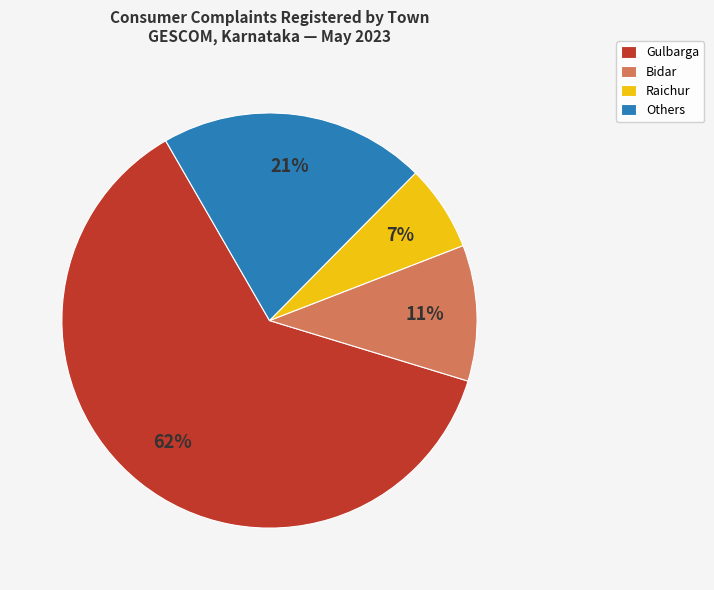

What is the largest slice in the pie chart?

Gulbarga